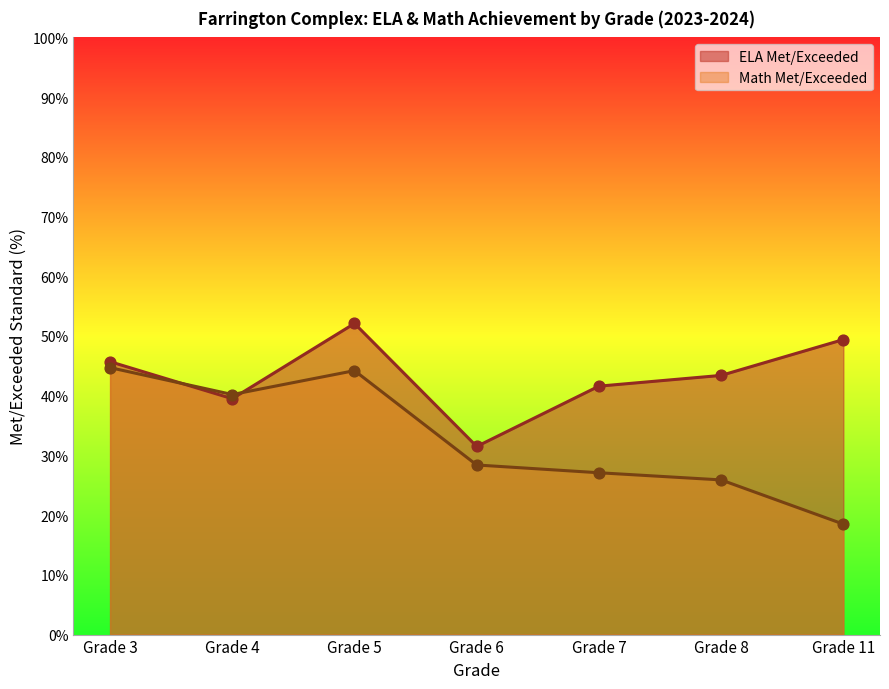

Which series has the largest total across all categories?

ELA Met/Exceeded